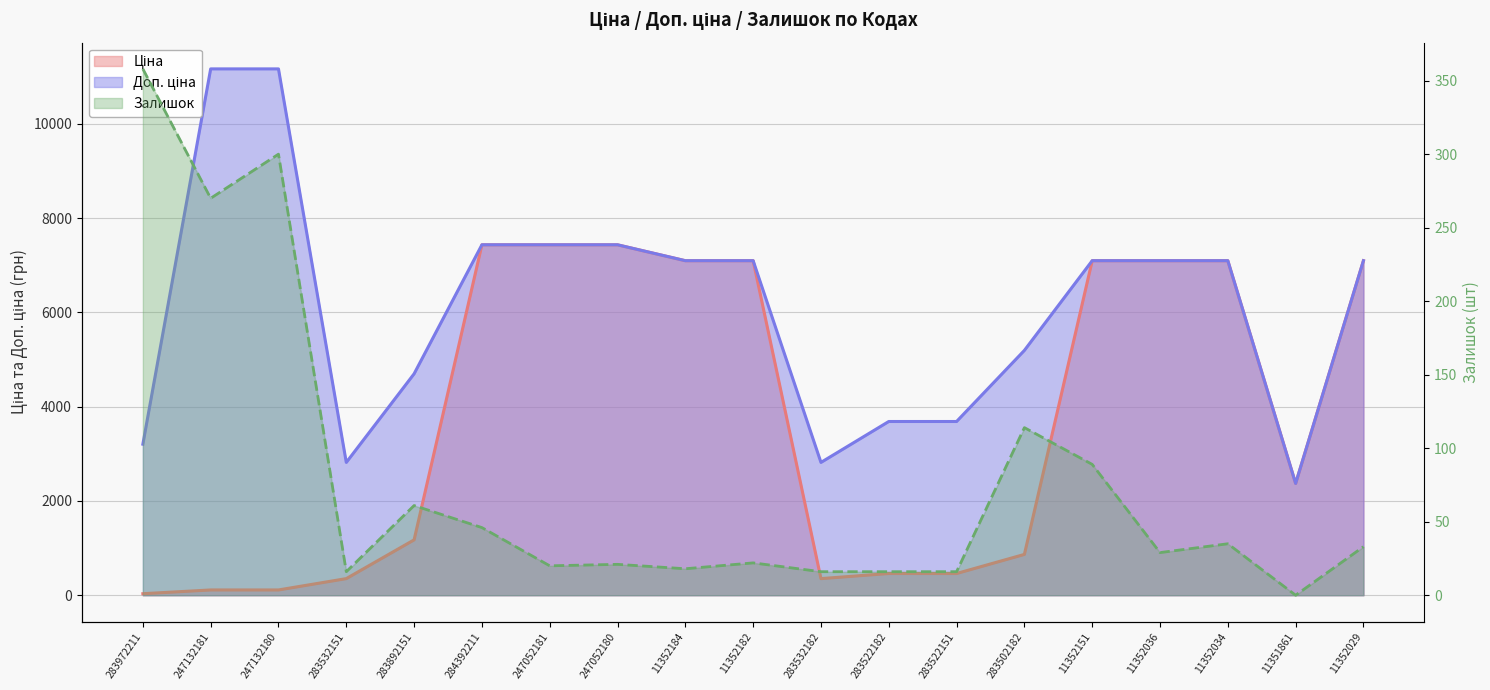

True or false: Доп. ціна and Ціна intersect in this chart.

False